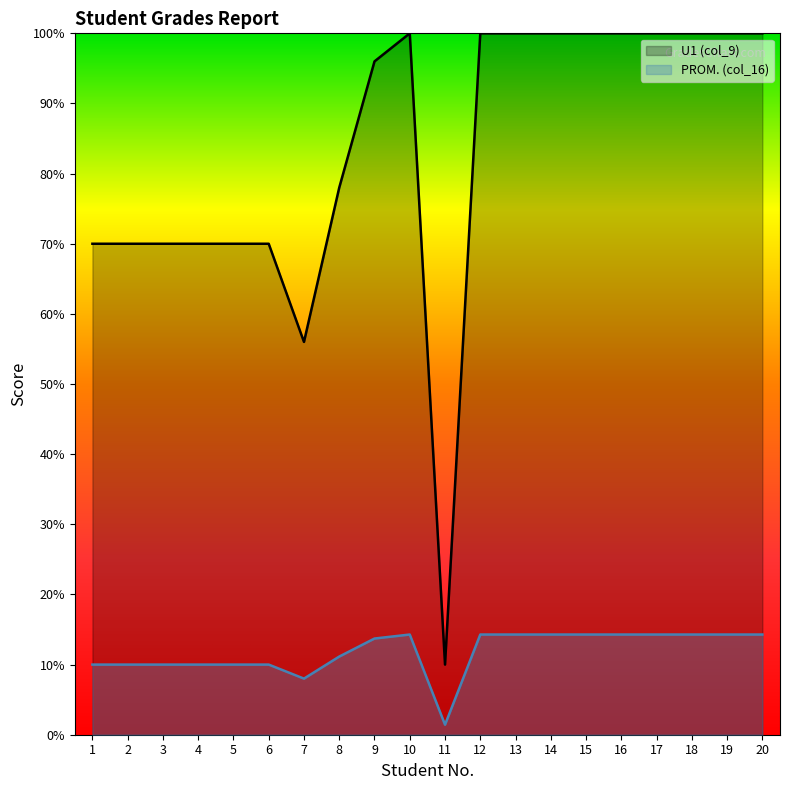

List the labels in order of PROM. (col_16) value, largest first.

10, 12, 13, 14, 15, 16, 17, 18, 19, 20, 9, 8, 1, 2, 3, 4, 5, 6, 7, 11